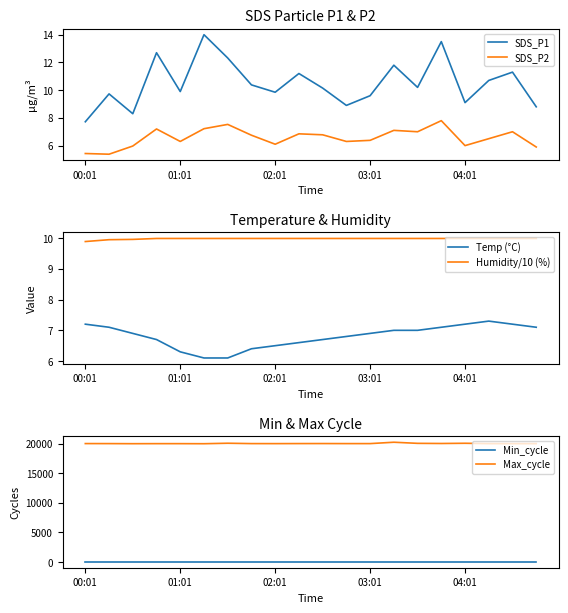

What is the highest value of the SDS_P2 series?

7.8